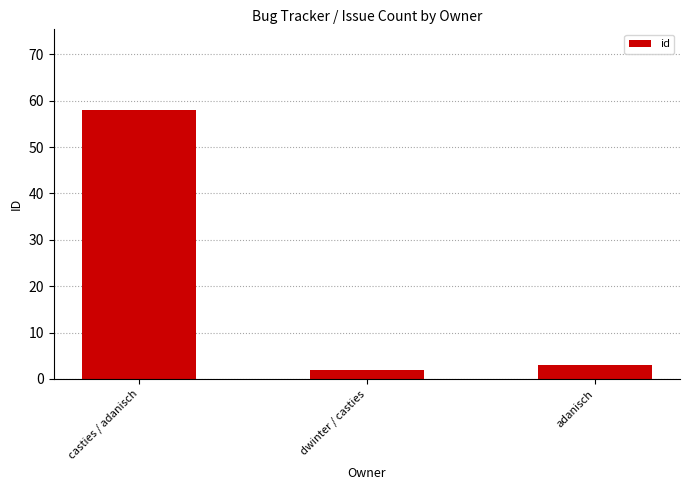

What is the change in value from casties / adanisch to adanisch?

-55